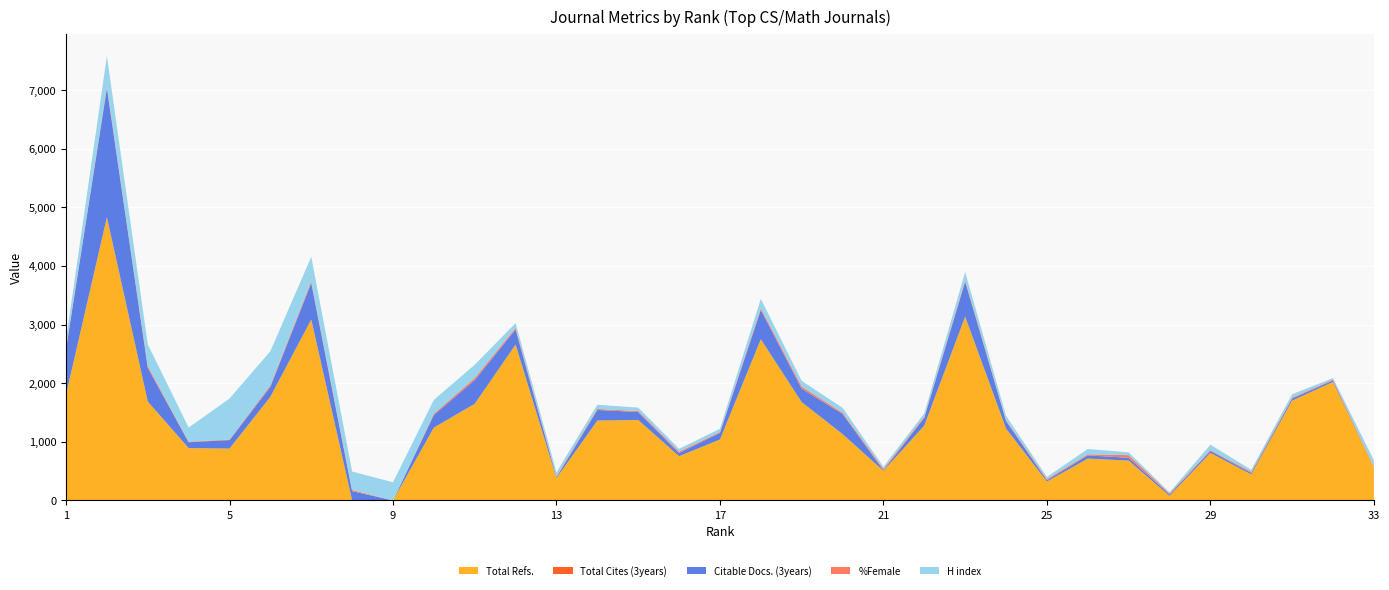

Reading left to right, transcribe all the data shown in this chart.

Total Refs.: 1=1804	2=4826	3=1683	4=890	5=884	6=1767	7=3084	8=0	9=0	10=1242	11=1646	12=2657	13=380	14=1362	15=1372	16=754	17=1039	18=2748	19=1676	20=1130	21=505	22=1278	23=3133	24=1226	25=321	26=713	27=679	28=77	29=810	30=444	31=1702	32=2021	33=560
Total Cites (3years): 1=2	2=5	3=5	4=3	5=0	6=1	7=2	8=3	9=0	10=1	11=2	12=1	13=1	14=0	15=0	16=0	17=0	18=1	19=1	20=2	21=0	22=0	23=1	24=0	25=1	26=1	27=0	28=0	29=0	30=0	31=0	32=0	33=0
Citable Docs. (3years): 1=774	2=2200	3=574	4=100	5=145	6=170	7=622	8=155	9=0	10=215	11=405	12=258	13=15	14=181	15=136	16=56	17=113	18=501	19=229	20=344	21=9	22=132	23=598	24=128	25=22	26=55	27=48	28=23	29=34	30=25	31=35	32=26	33=0
%Female: 1=24	2=32	3=32	4=9	5=10	6=25	7=31	8=20	9=0	10=21	11=35	12=27	13=15	14=17	15=17	16=22	17=15	18=29	19=36	20=21	21=23	22=19	23=24	24=14	25=18	26=18	27=45	28=20	29=14	30=18	31=16	32=15	33=19
H index: 1=139	2=517	3=368	4=241	5=698	6=582	7=416	8=315	9=309	10=236	11=226	12=81	13=68	14=72	15=58	16=48	17=54	18=159	19=97	20=83	21=36	22=56	23=141	24=74	25=38	26=90	27=48	28=17	29=92	30=35	31=59	32=24	33=108